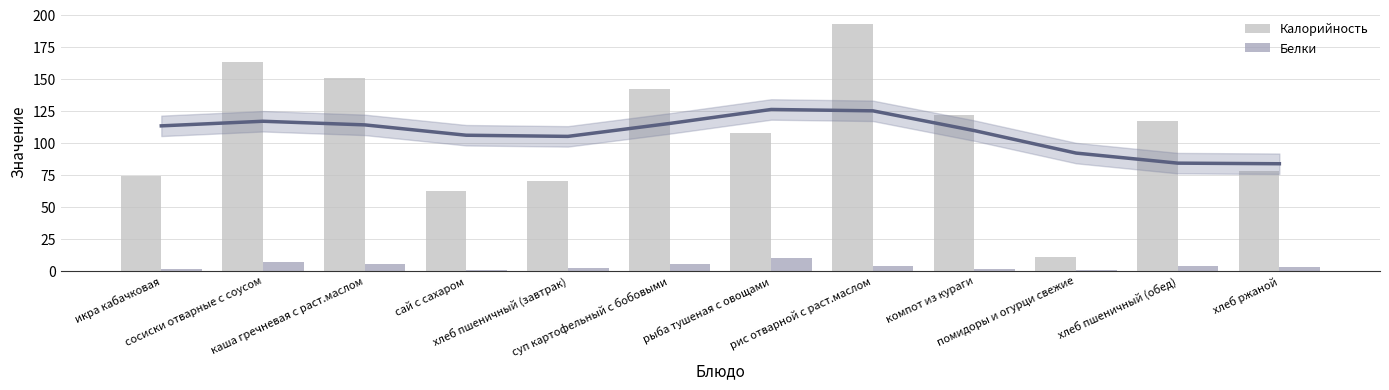

What is the label of the 5th bar from the left?

хлеб пшеничный (завтрак)